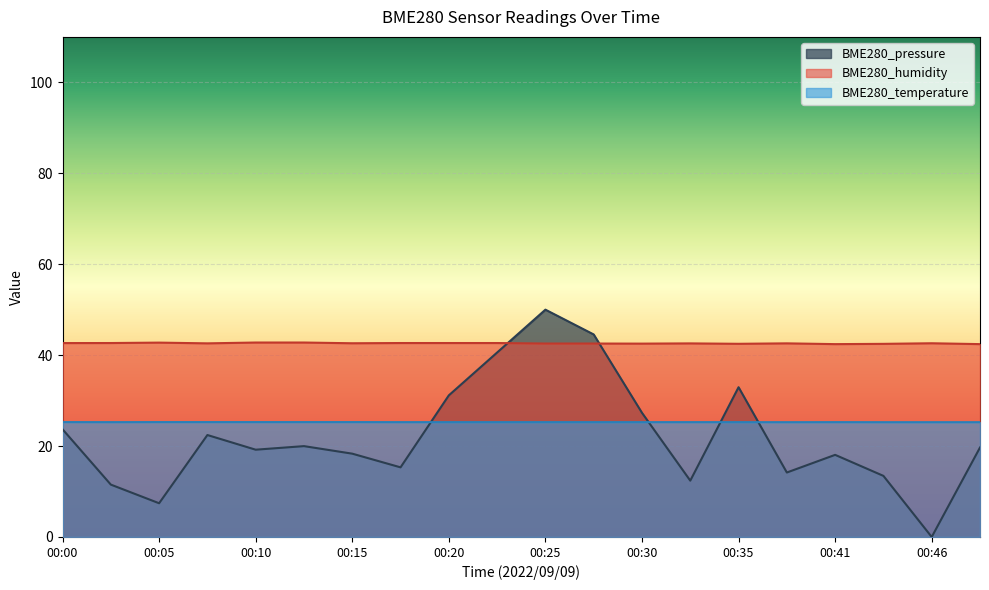

True or false: BME280_temperature and BME280_humidity cross at least once.

False